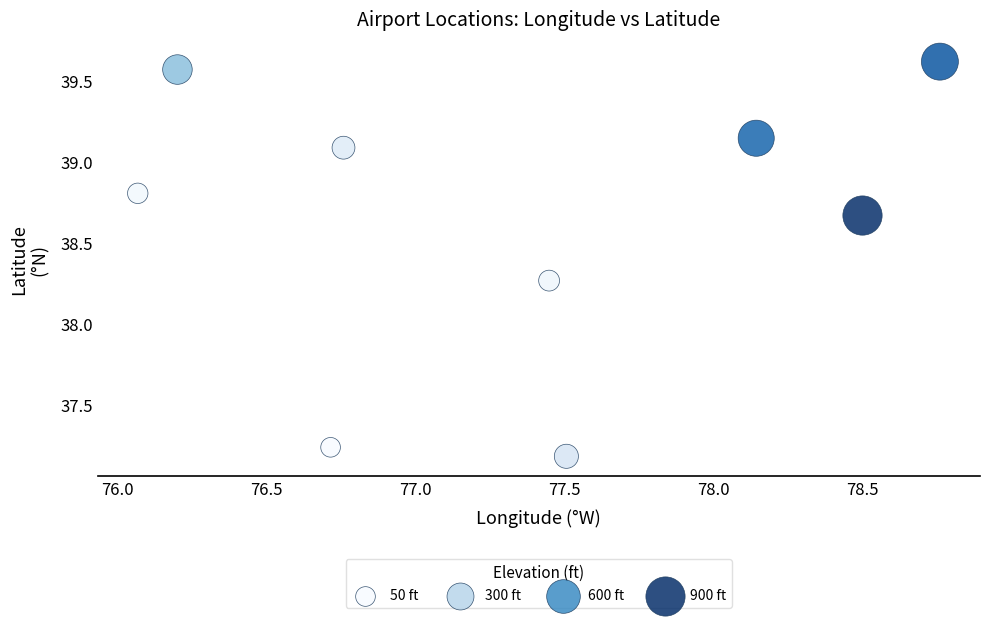

What is the average X value?

77.3